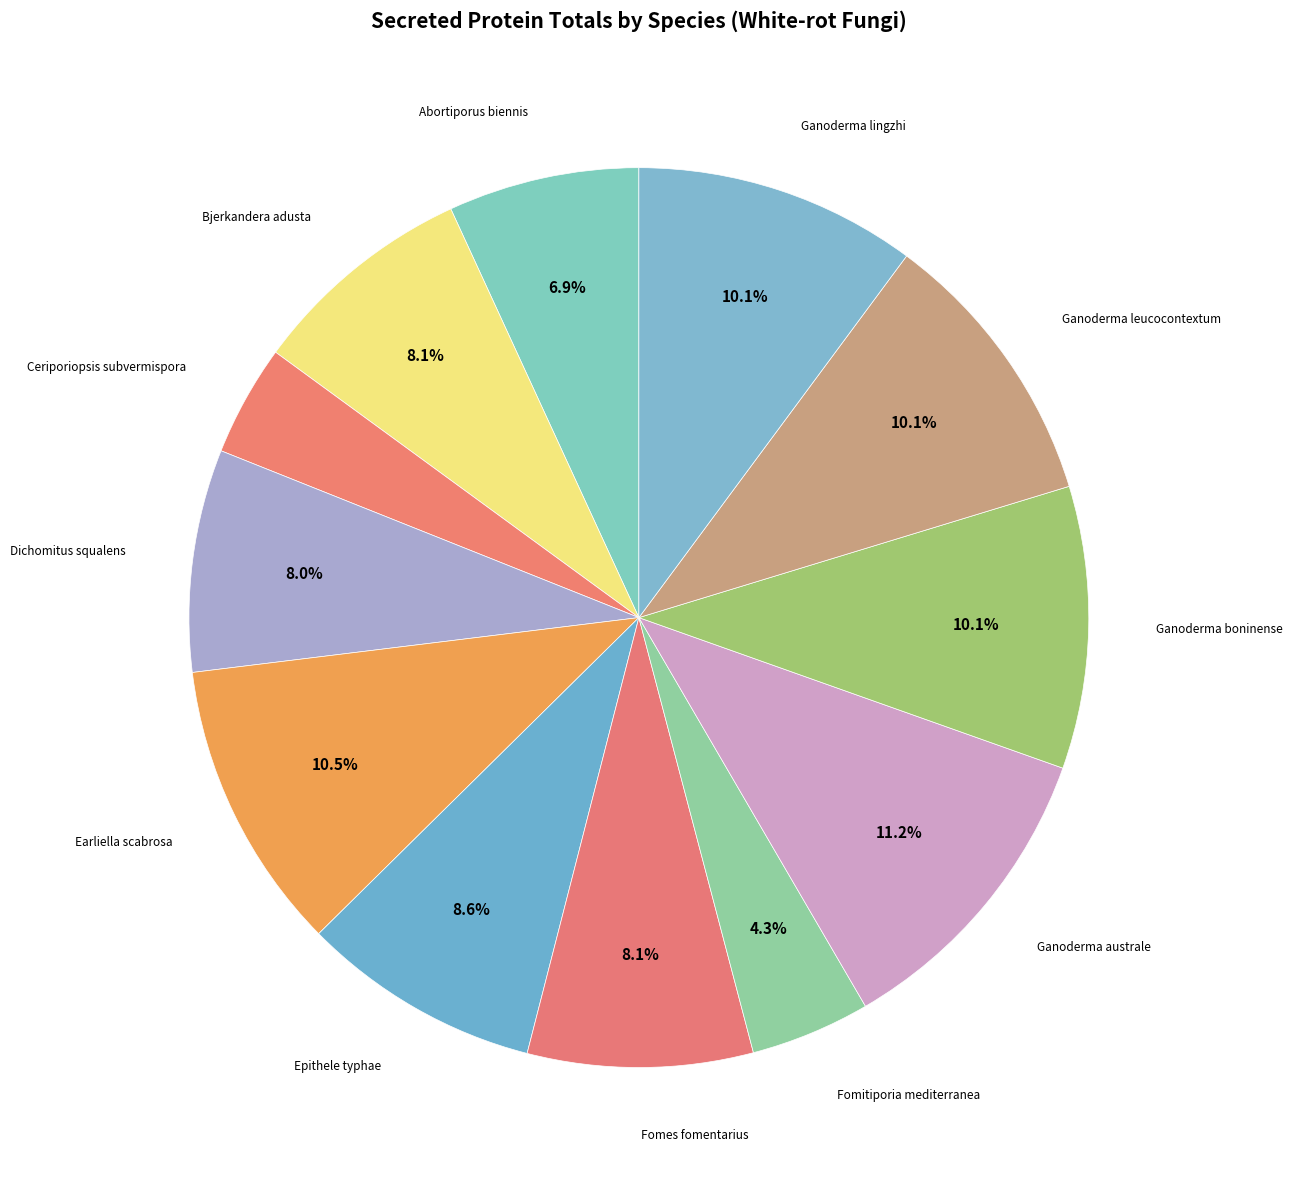

Count the number of slices in the pie.

12